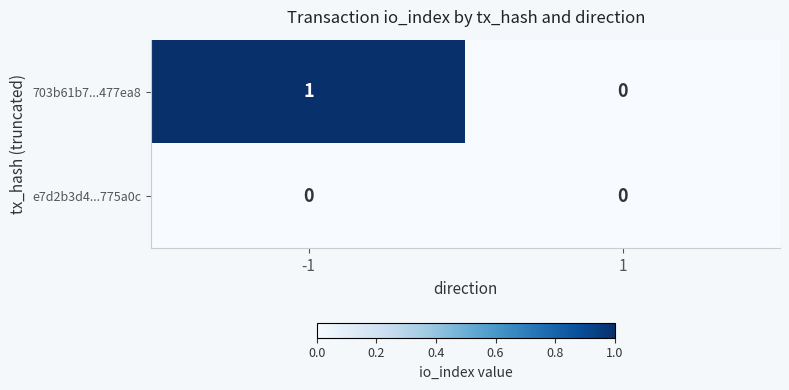

Rank the series by their average value, from highest to lowest.

703b61b7...477ea8, e7d2b3d4...775a0c